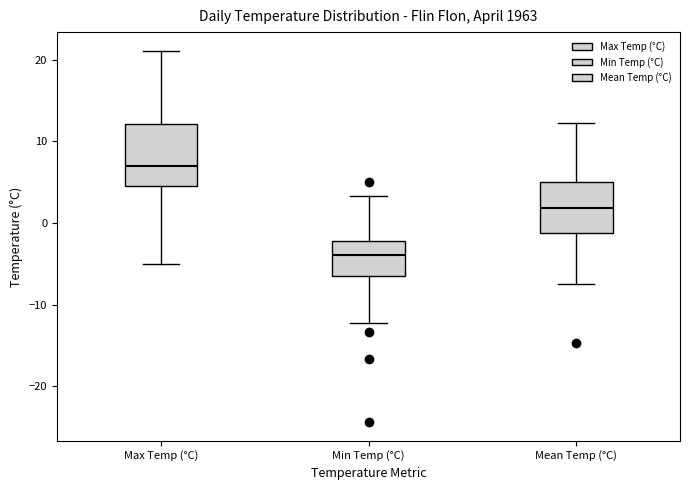

Reading left to right, transcribe this box plot: for each box, give where its median line is, the range the box spans, and where its two whiskers end, as read against the y-axis. The values are not printed on the chart, so give them approximately, as read against the axis.

Max Temp (°C): median 7, box 5 to 12, whiskers -5 to 21
Min Temp (°C): median -4, box -7 to -2, whiskers -12 to 3
Mean Temp (°C): median 2, box -1 to 5, whiskers -7 to 12